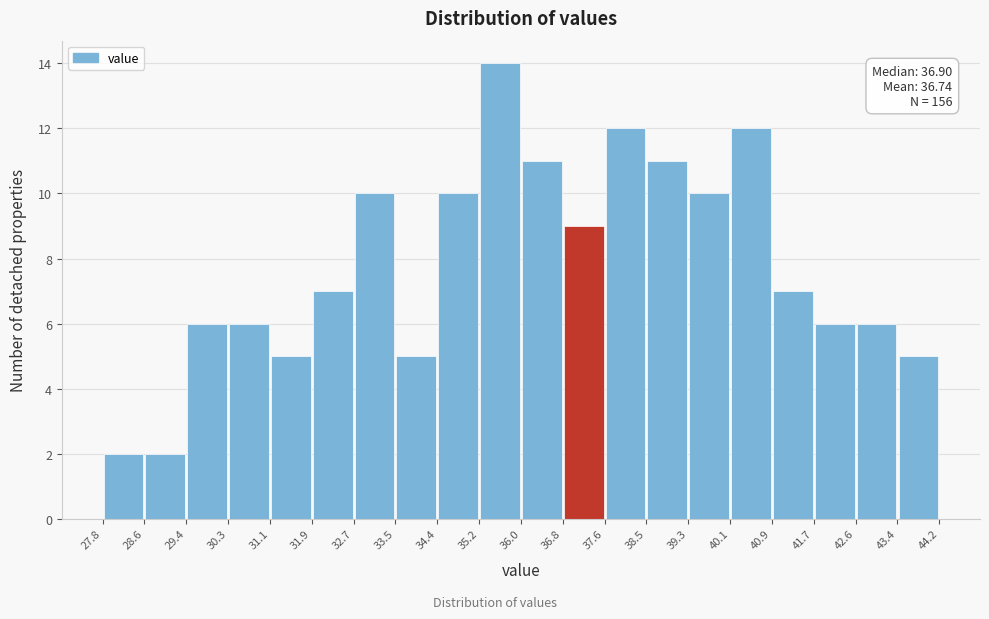

Which range on the x-axis has the tallest bar?

35.2 to 36.0